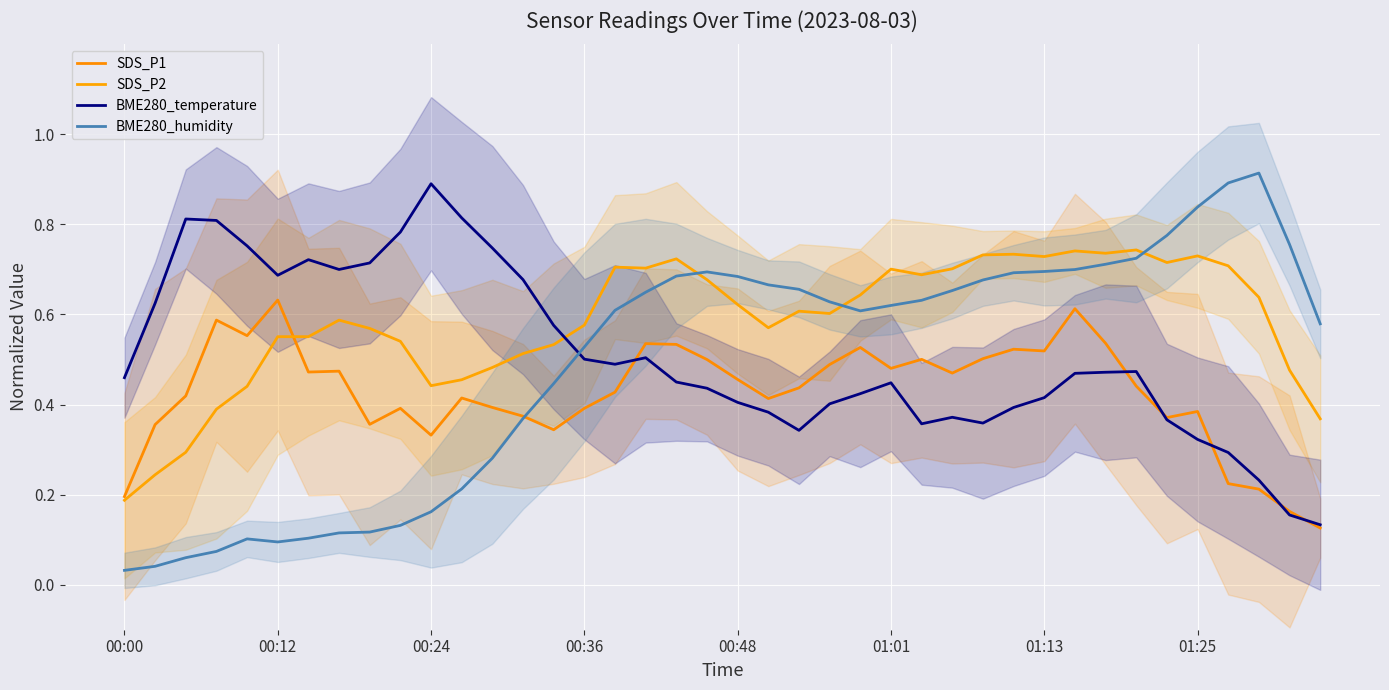

How many lines are shown in the chart?

4